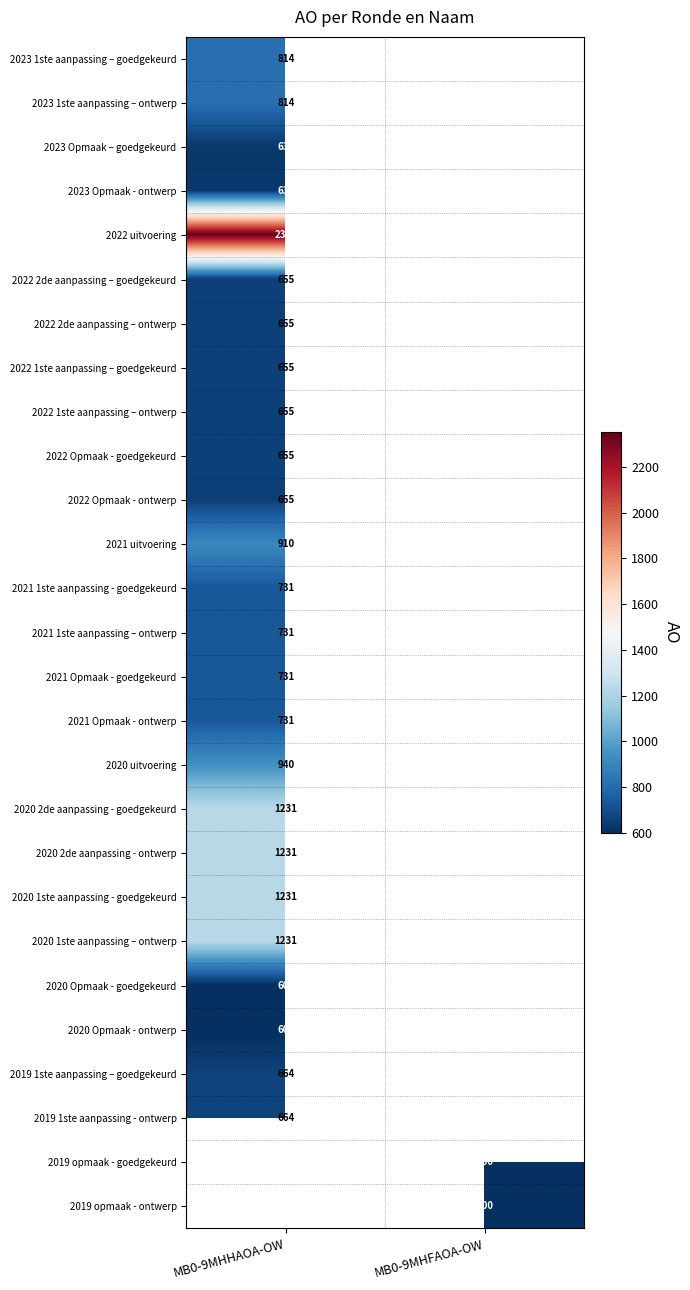

True or false: 2022 2de aanpassing – goedgekeurd has a value of 655 at MB0-9MHHAOA-OW.

True